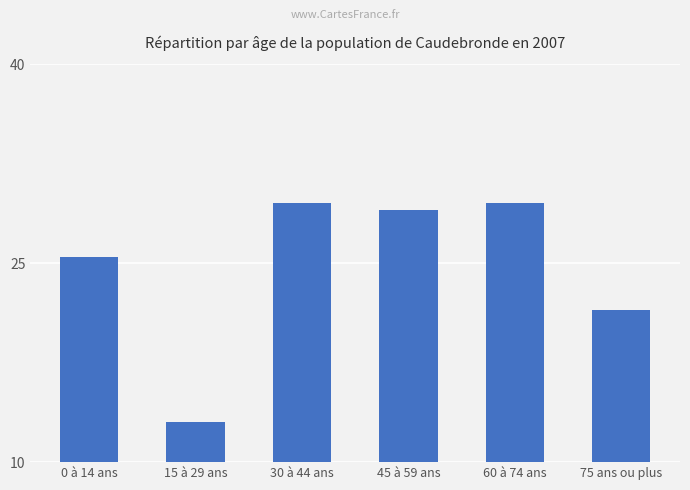

What is the sum of the values at 75 ans ou plus and 0 à 14 ans?

47.0